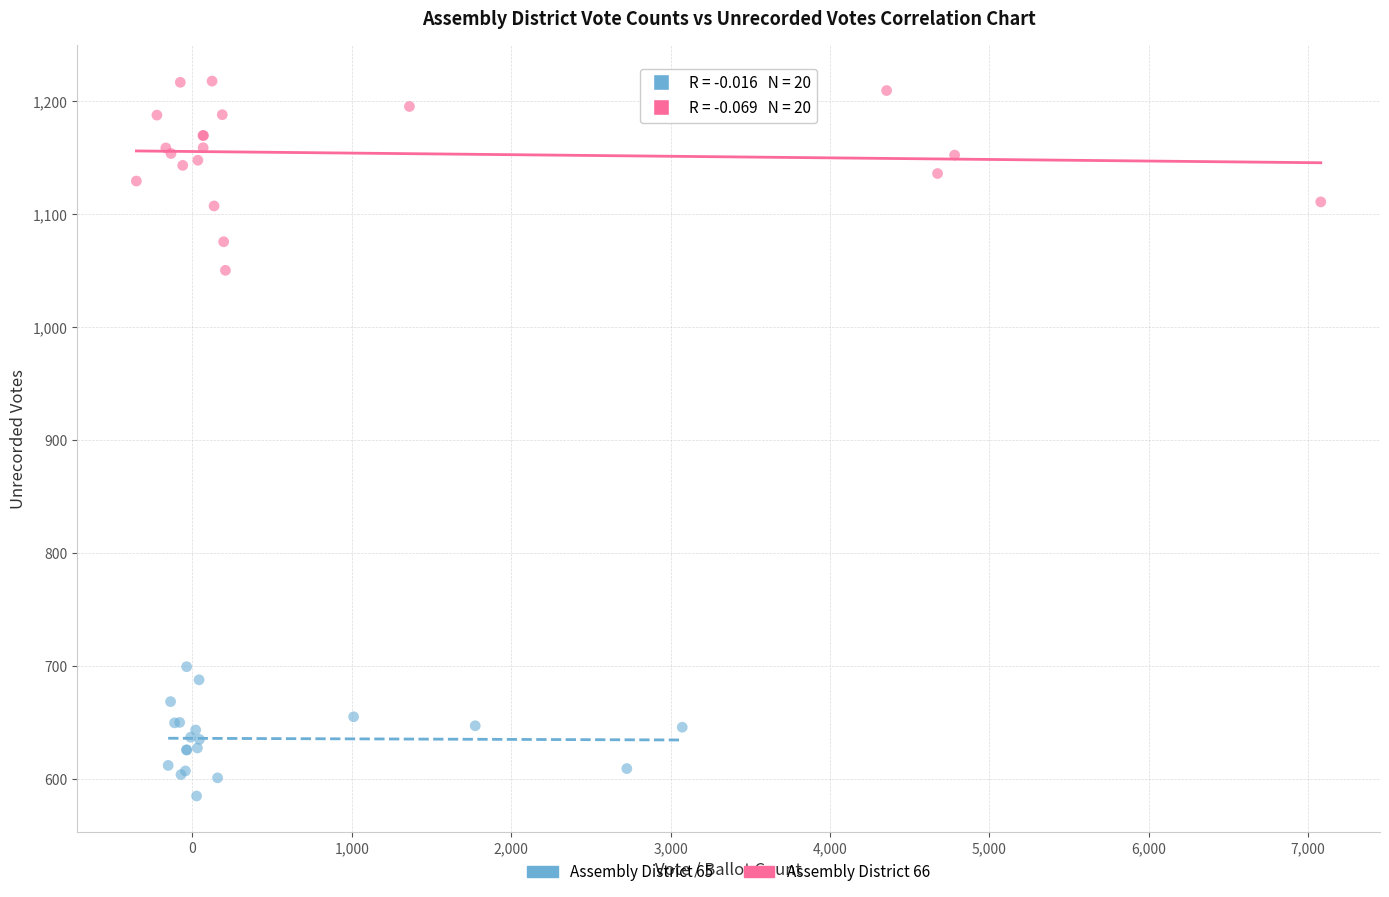

Which series reaches the maximum Y coordinate?

Assembly District 66